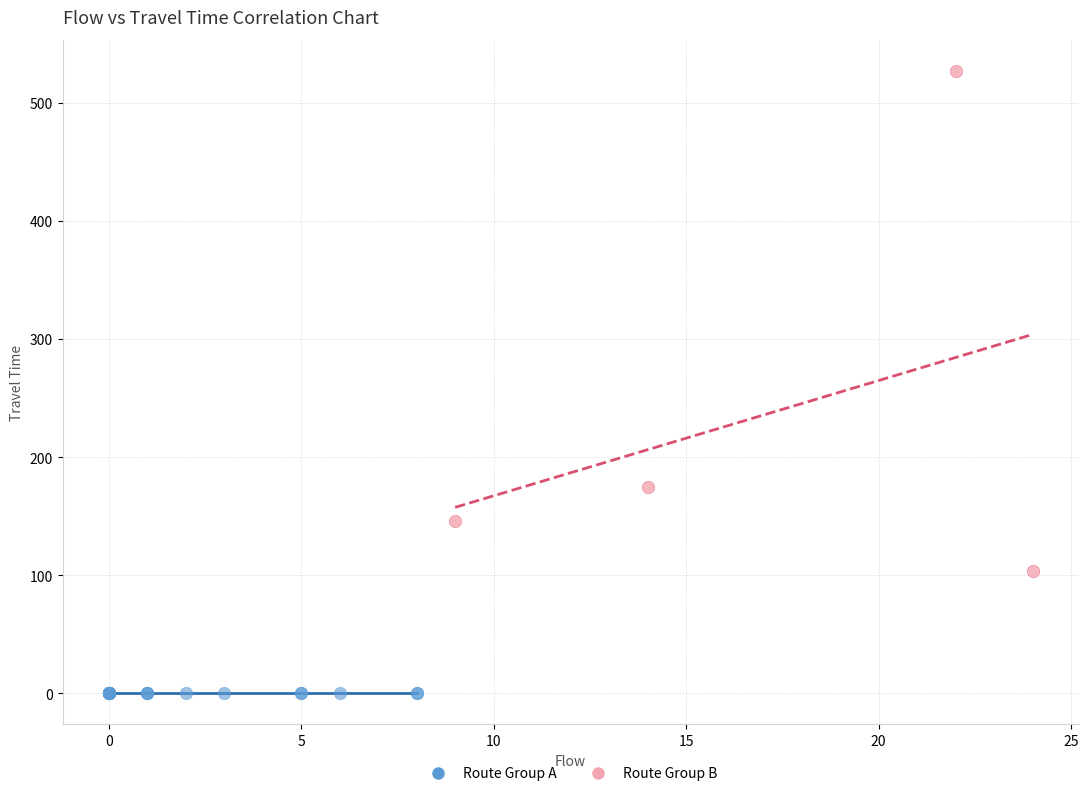

Which series reaches the maximum Y coordinate?

Route Group B